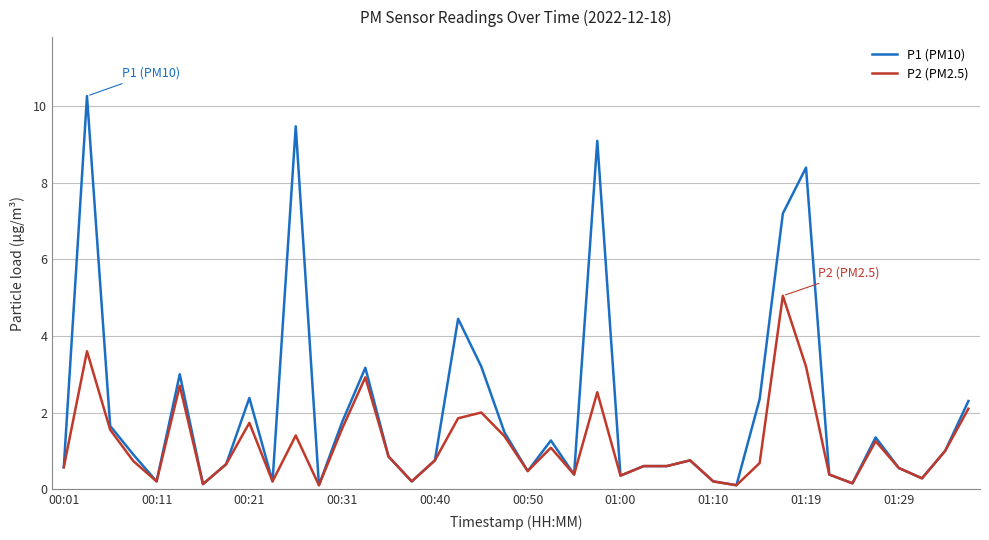

List the series in order of their peak value, highest first.

P1 (PM10), P2 (PM2.5)